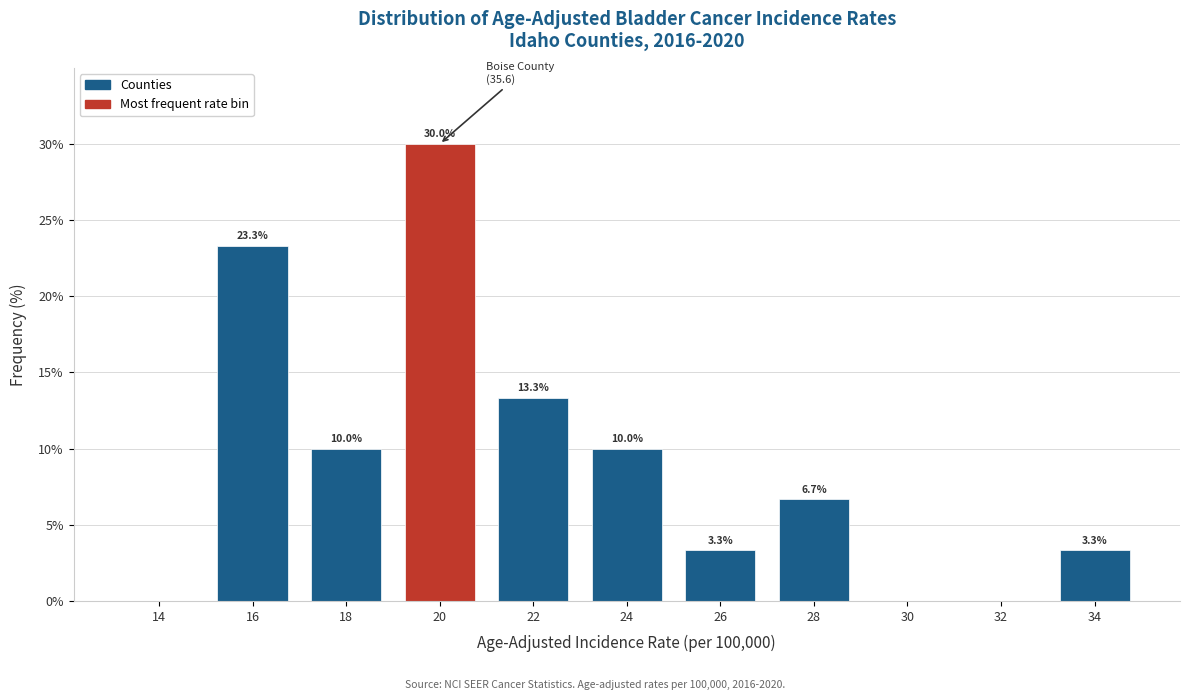

Reading right to left, extract all data points from this chart.

34=3.3	32=0.0	30=0.0	28=6.7	26=3.3	24=10.0	22=13.3	20=30.0	18=10.0	16=23.3	14=0.0